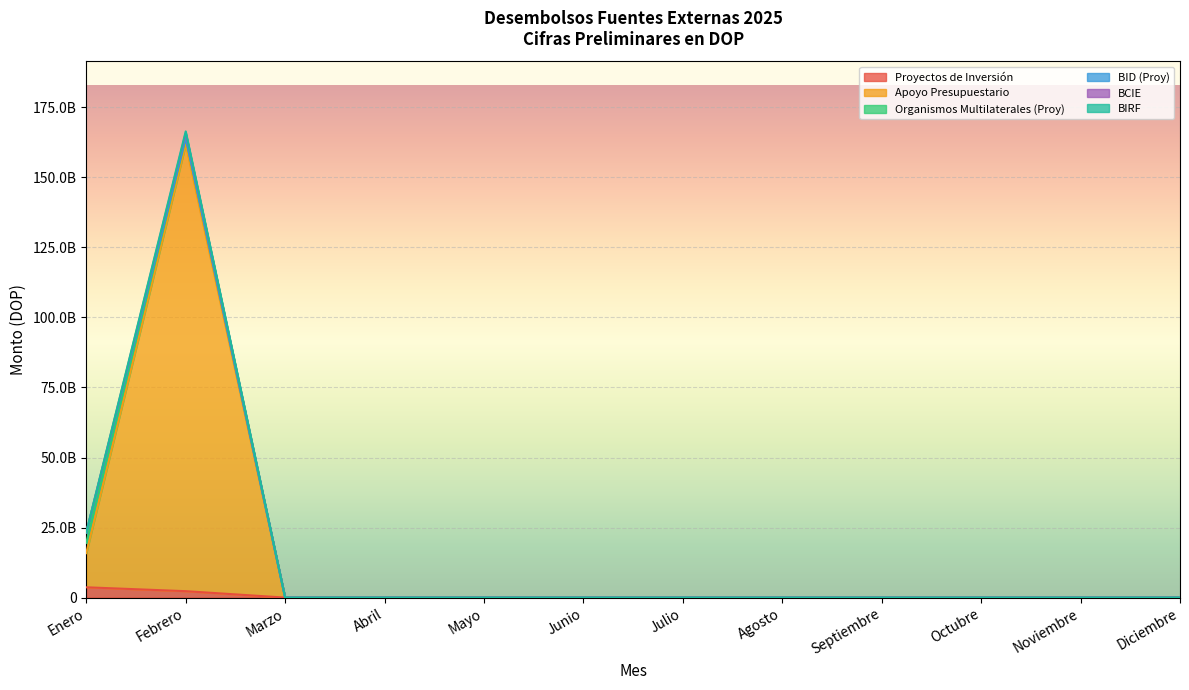

What is the average value of the Proyectos de Inversión series?

497611269.4